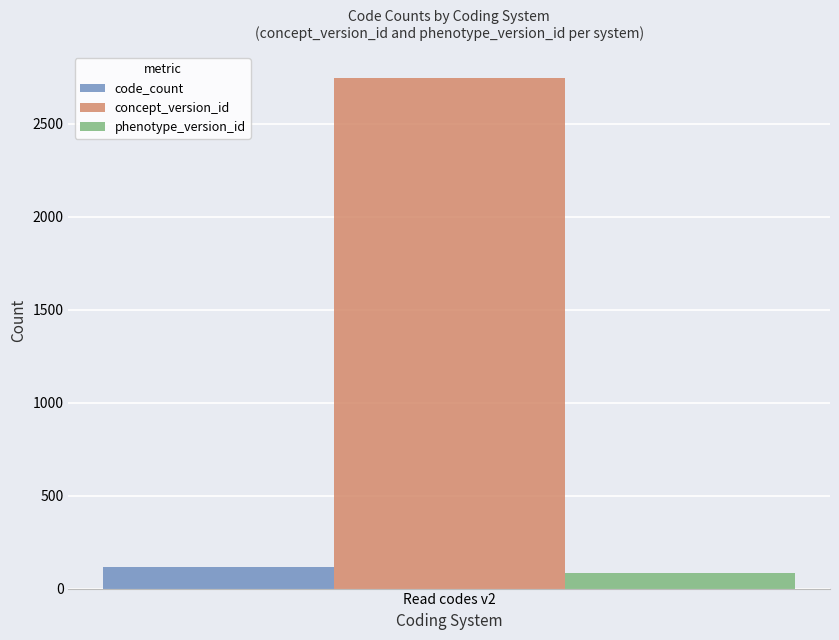

Read the phenotype_version_id value at Read codes v2.

86